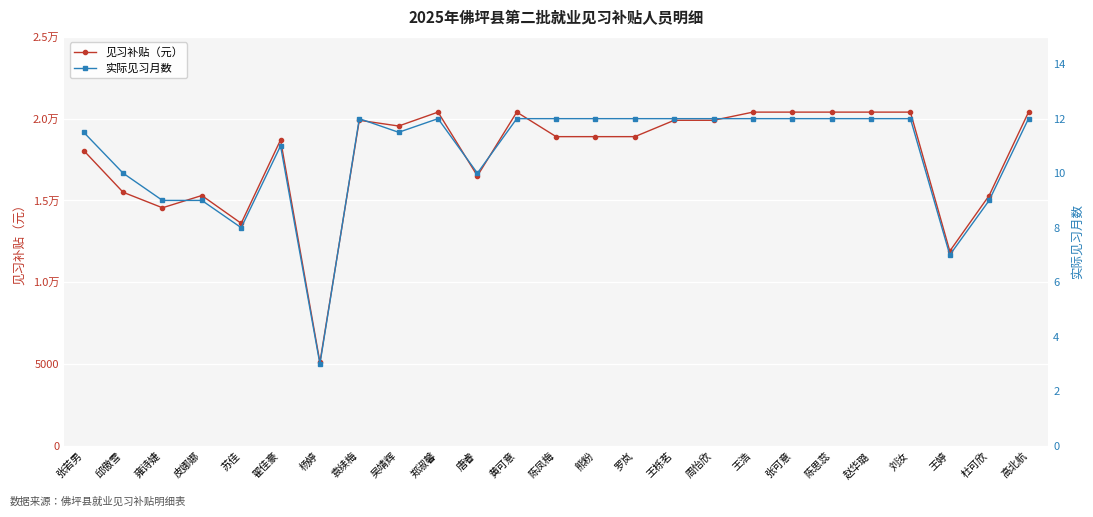

What is the difference between the maximum and minimum values in the 见习补贴（元） series?

15300.0